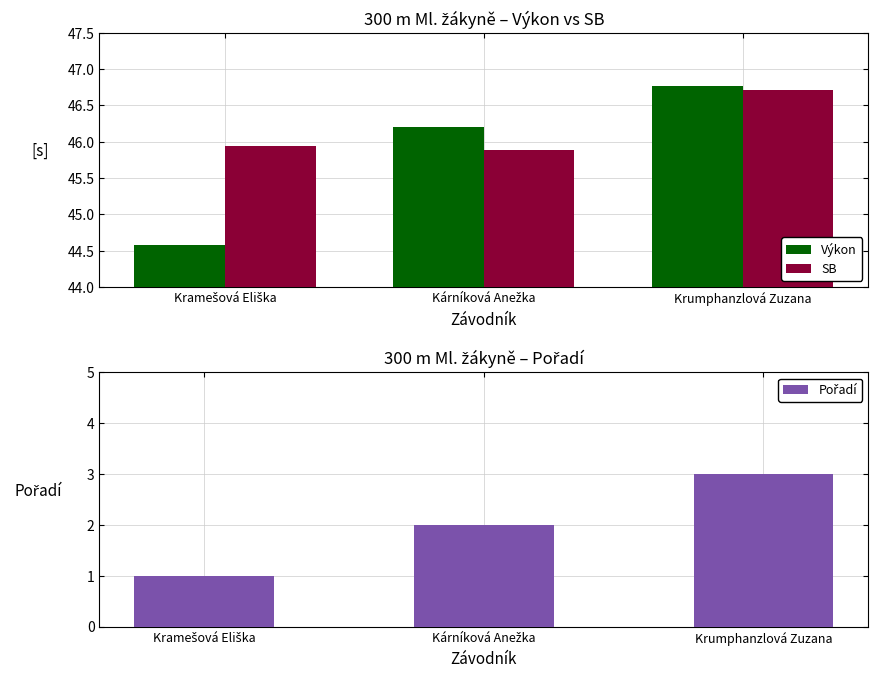

Which category has the lowest value across all series?

Kramešová Eliška